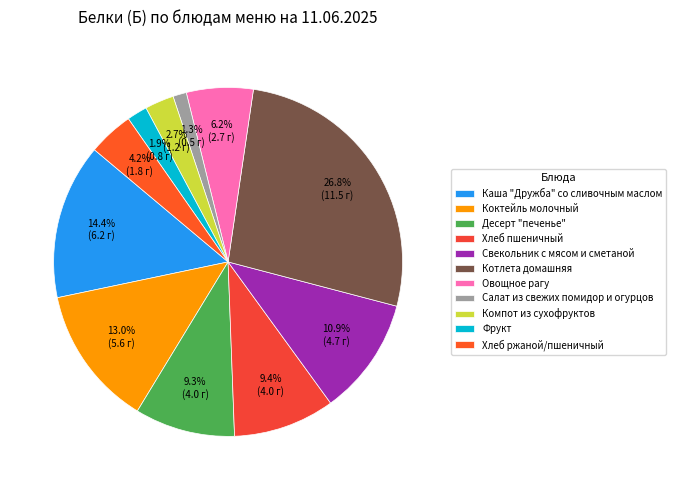

Combined, do Коктейль молочный and Каша "Дружба" со сливочным маслом account for over 50%?

No